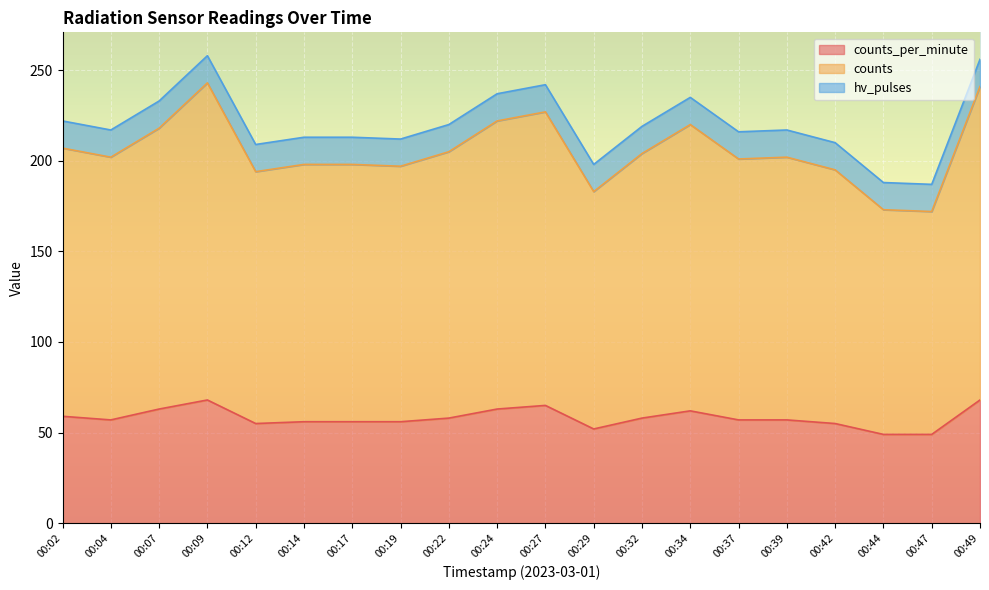

What is the total value across all series at 00:32?

219